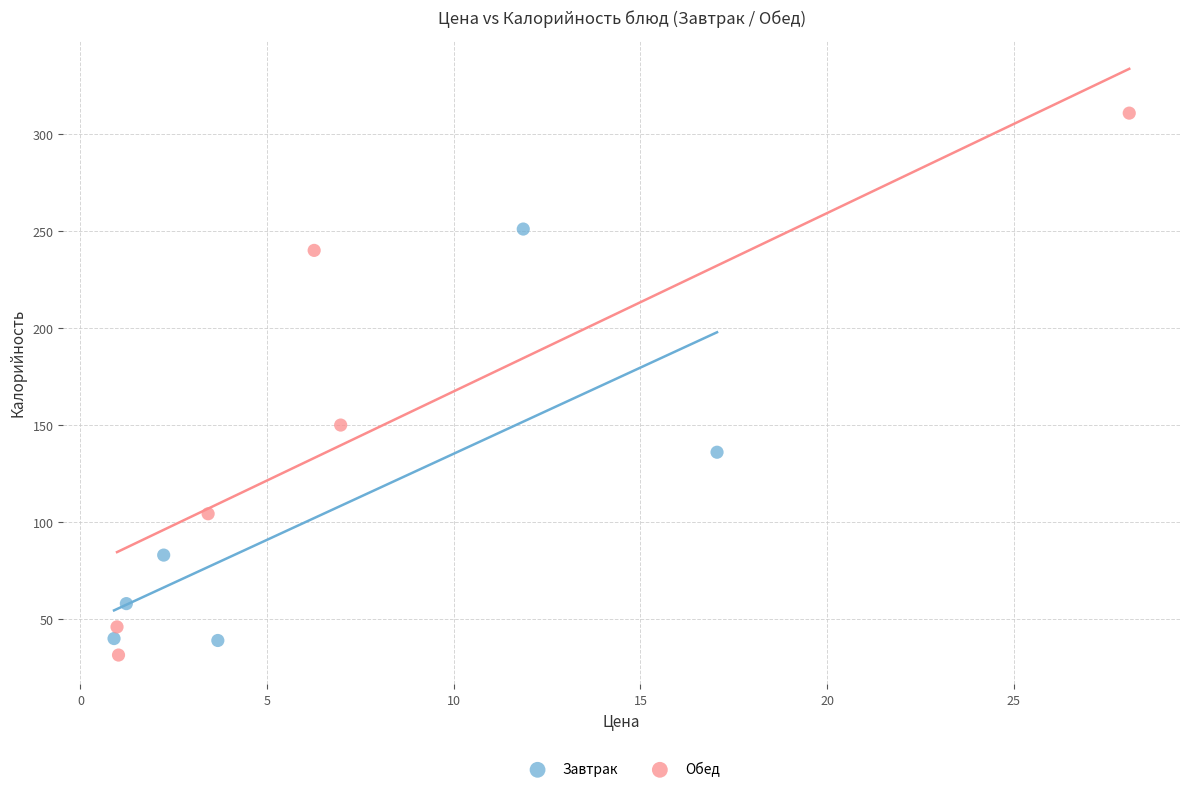

Which series reaches the maximum Y coordinate?

Обед